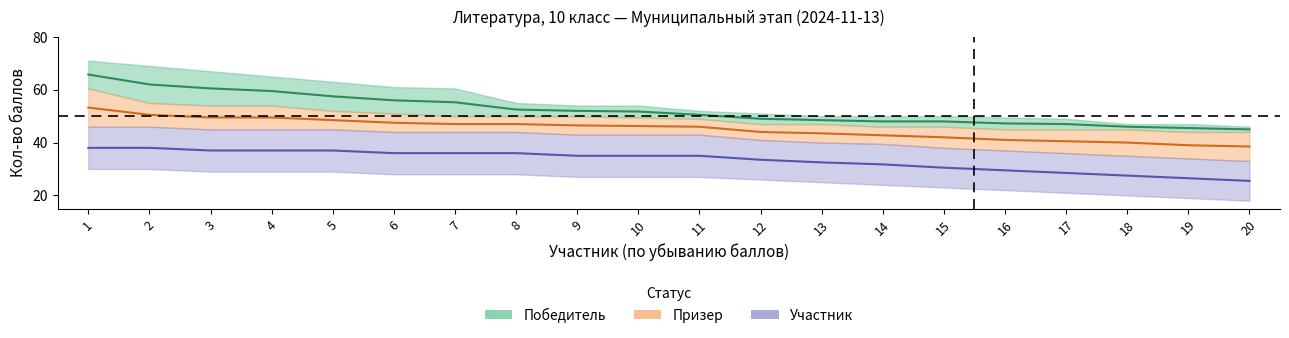

What is the sum of all Участник values?

665.8